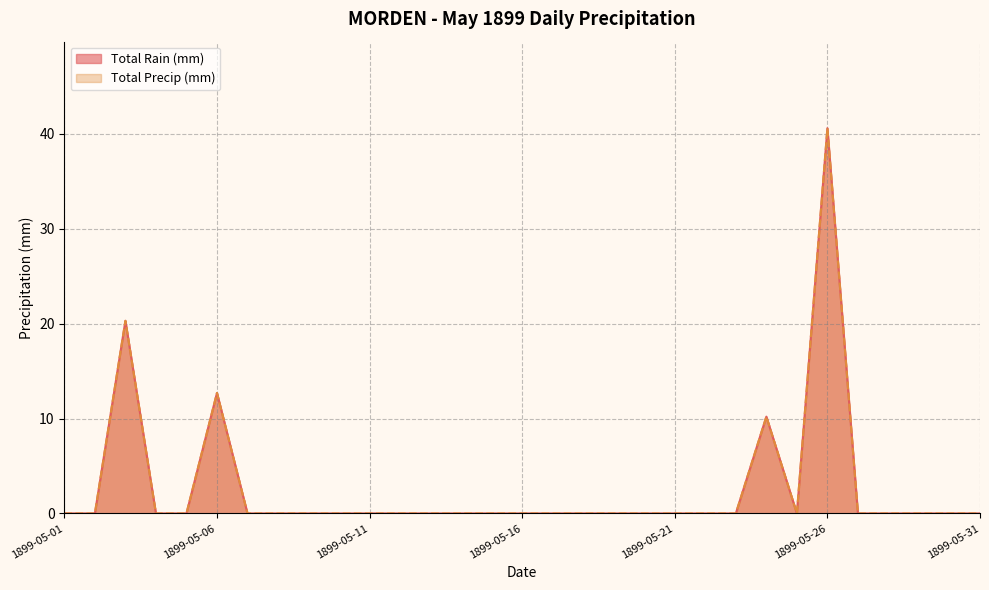

Rank the series at 1899-05-26 from highest to lowest value.

Total Rain (mm), Total Precip (mm)